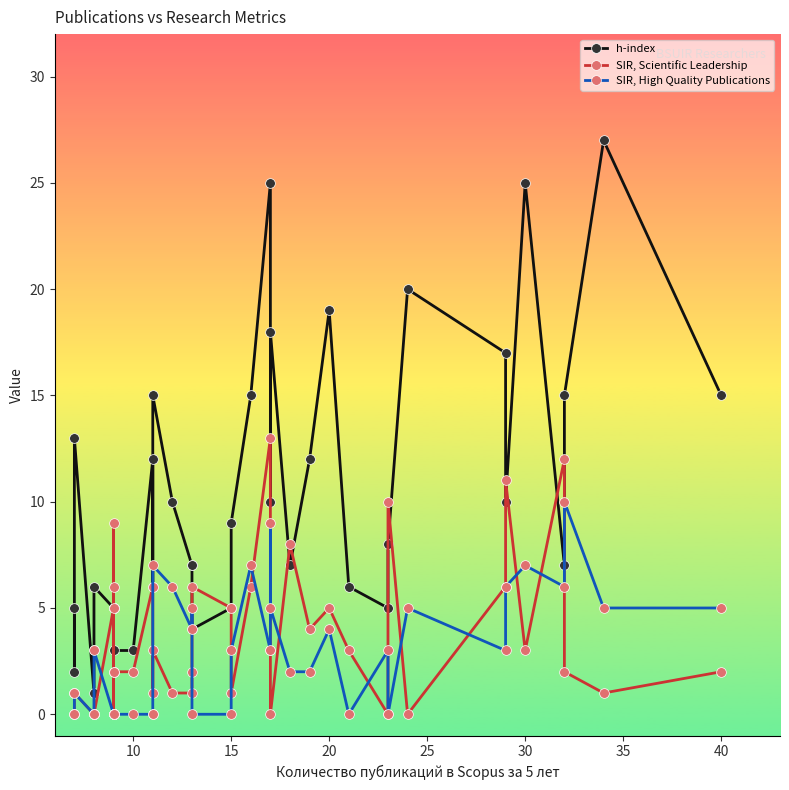

What is the label of the 6th point from the left?

30